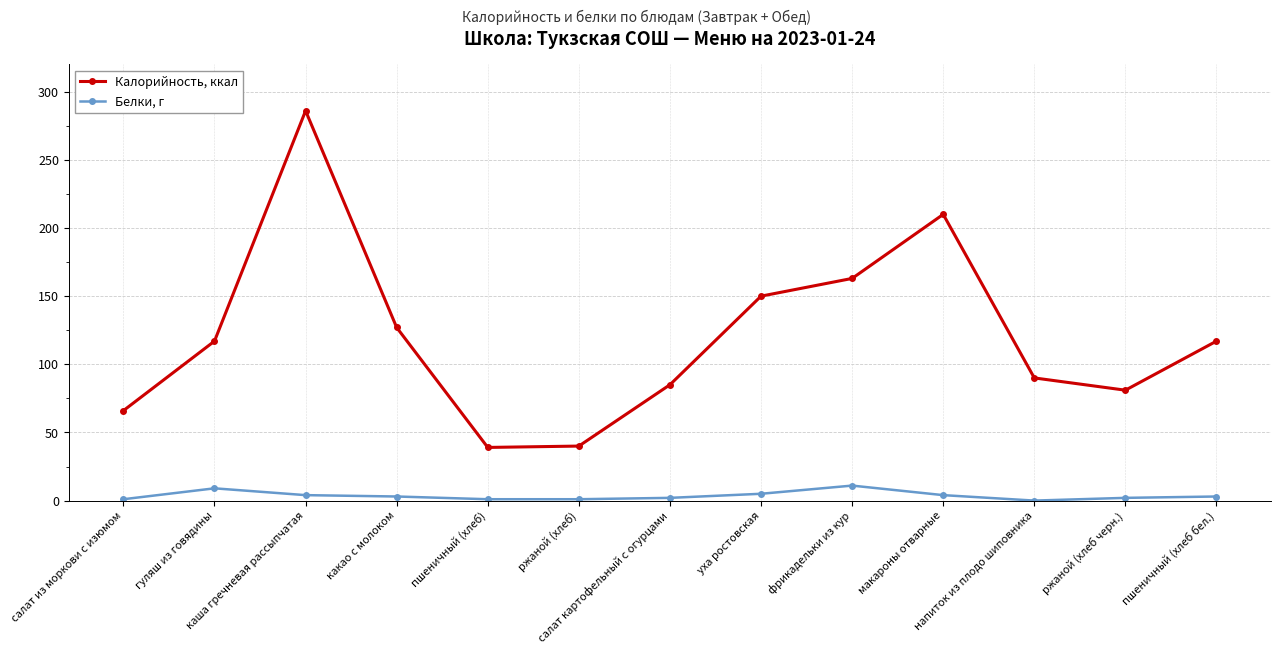

What is the label of the 13th point from the left?

пшеничный (хлеб бел.)